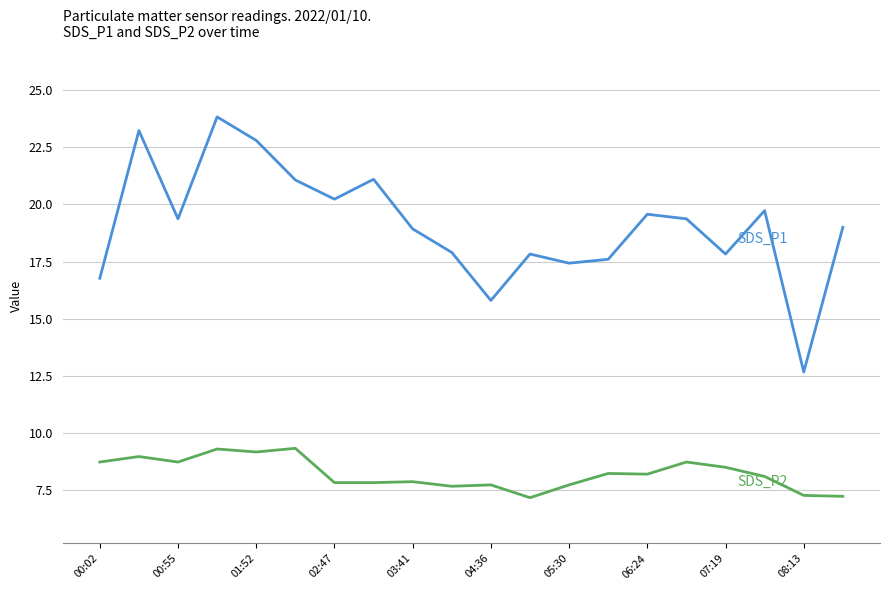

What is the maximum value shown in the chart?

23.8